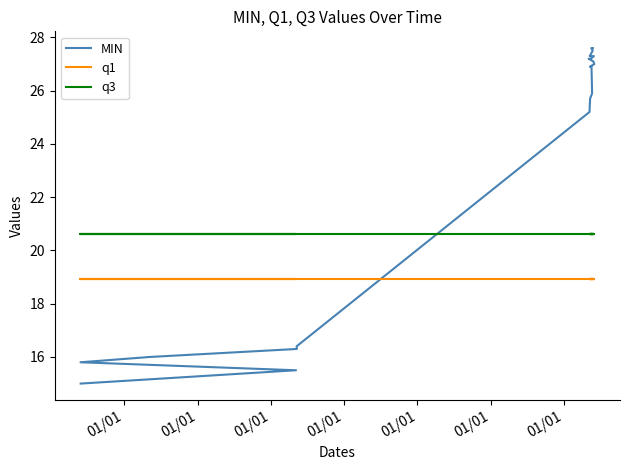

What is the label of the 1st point from the left?

01/01